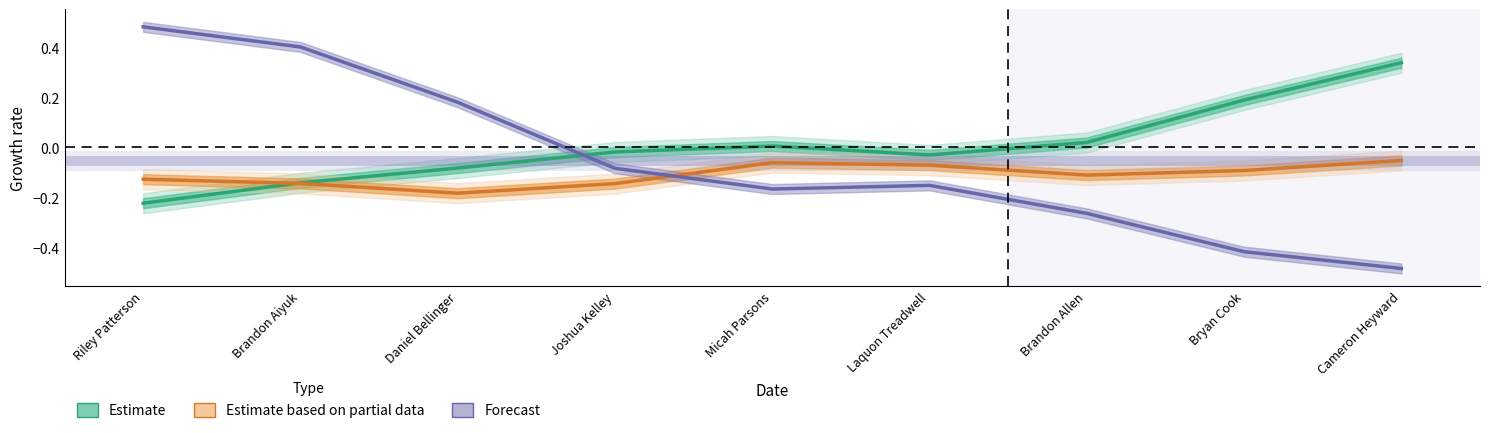

Rank the categories by Estimate based on partial data value from lowest to highest.

Daniel Bellinger, Joshua Kelley, Brandon Aiyuk, Riley Patterson, Brandon Allen, Bryan Cook, Laquon Treadwell, Micah Parsons, Cameron Heyward